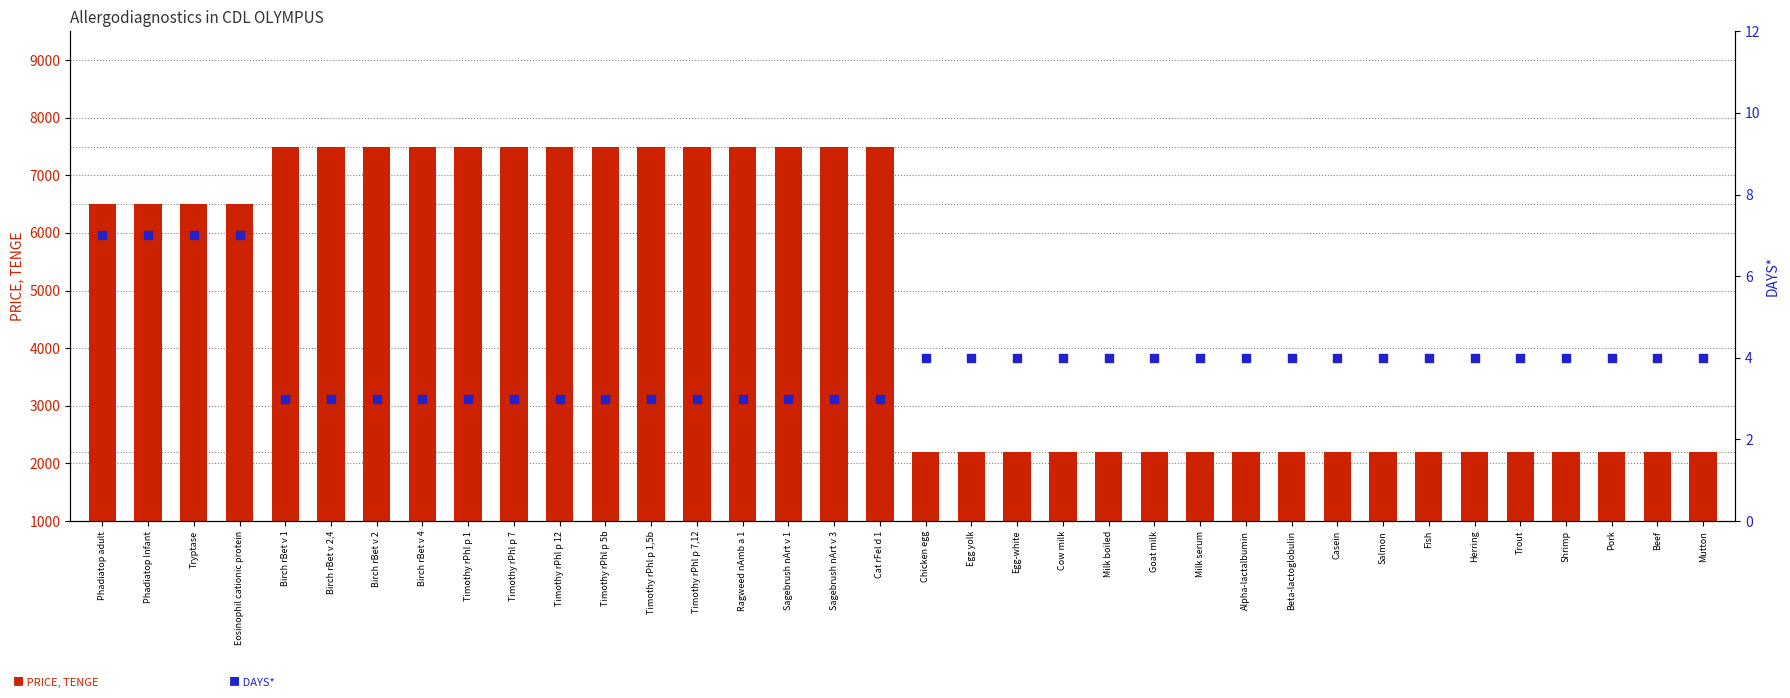

What are all the series names shown in the legend?

PRICE, TENGE, DAYS*